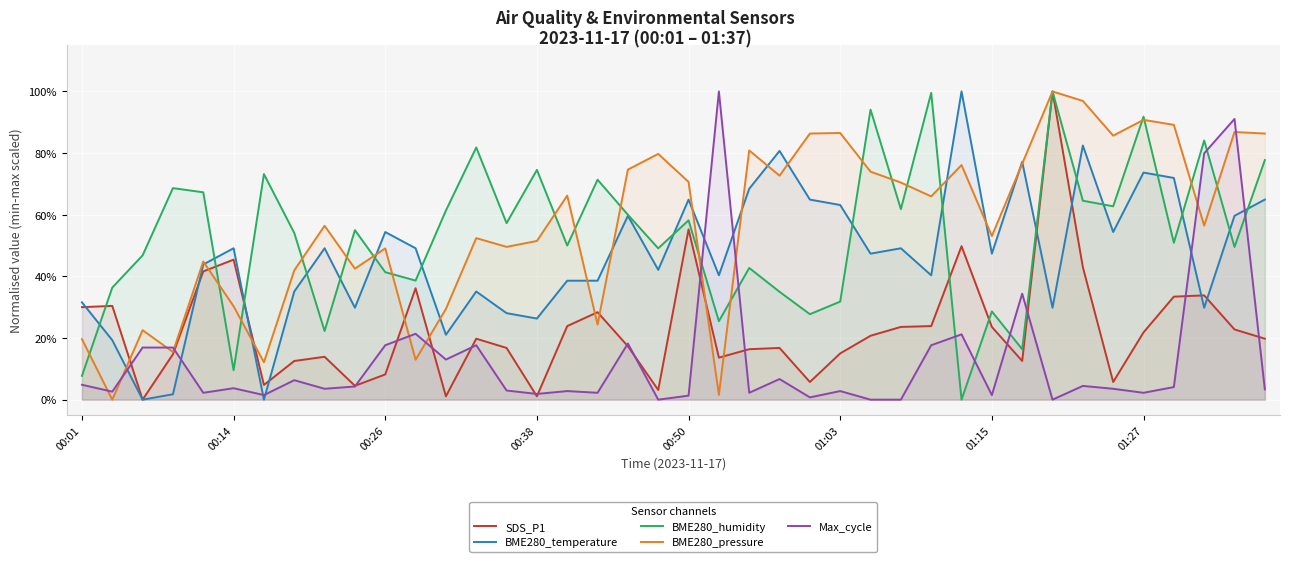

How many lines are shown in the chart?

5